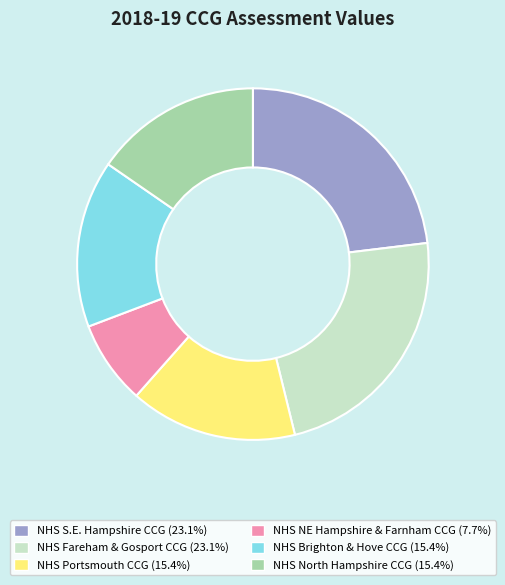

Is there a majority slice in this chart?

No